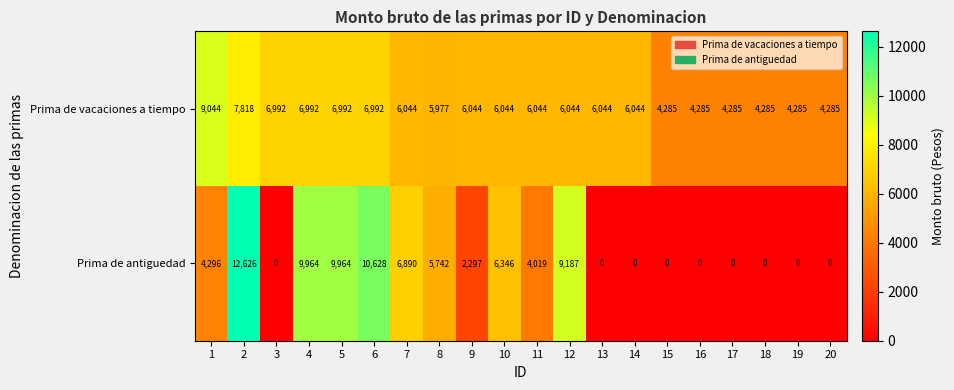

Which series changed the most between 2 and 19?

Prima de antiguedad